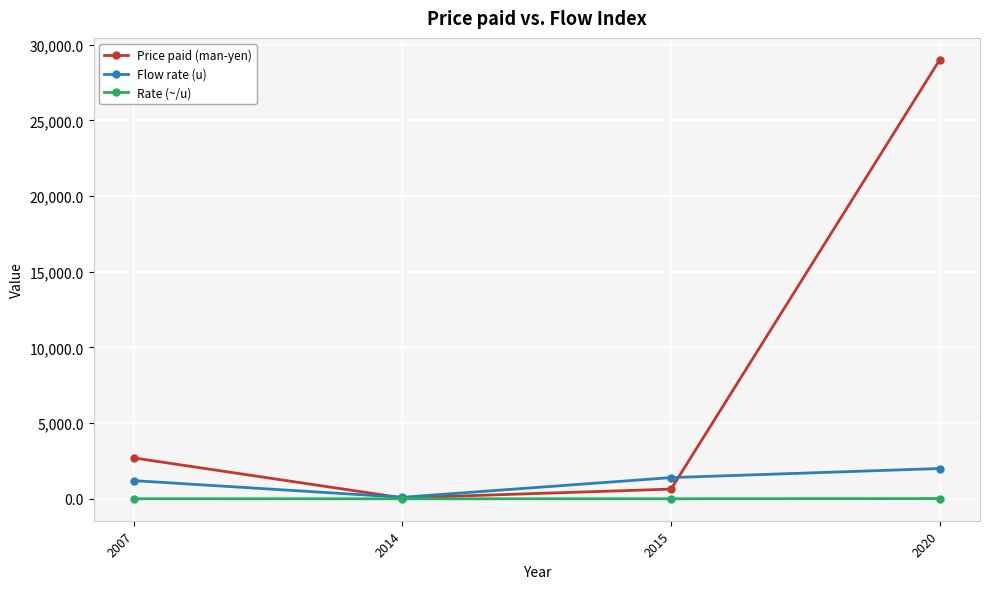

What are all the series names shown in the legend?

Price paid (man-yen), Flow rate (u), Rate (~/u)